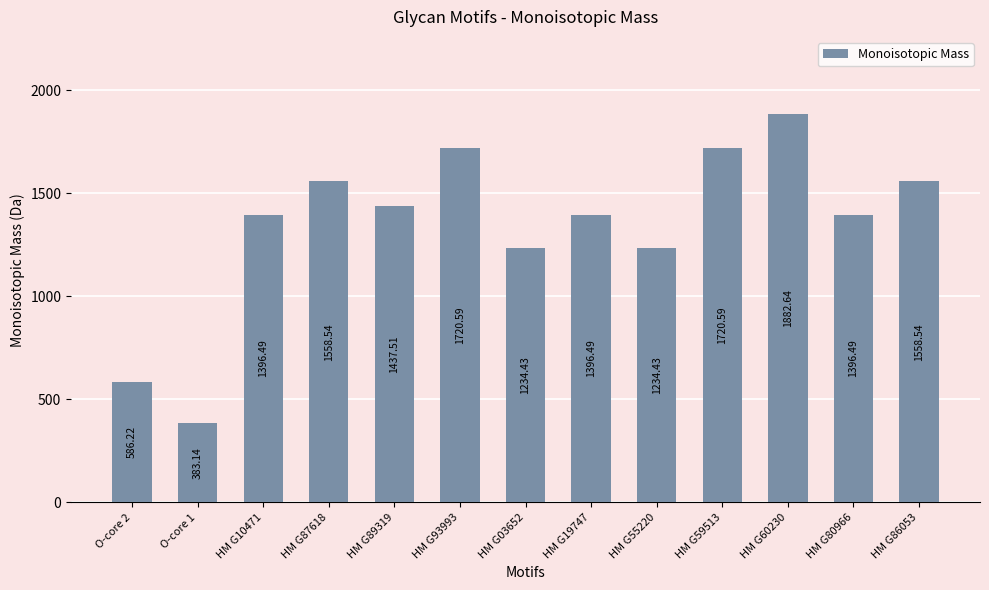

Approximately how many times larger is the value at O-core 1 compared to HM G89319?

0.3